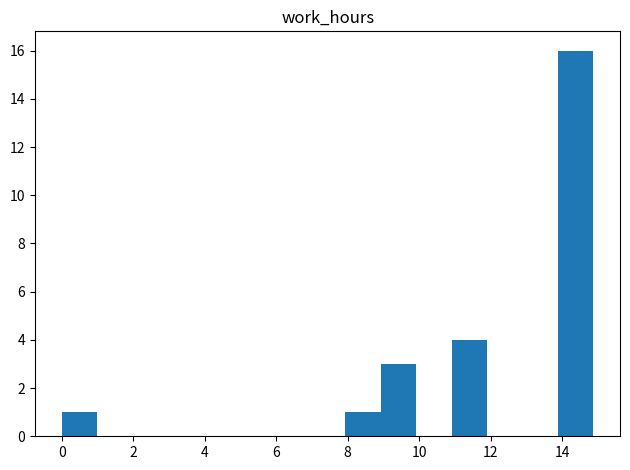

Reading left to right, transcribe this chart: for each bar, give the range it covers on the x-axis and its height. Neither the bar edges nor the heights are printed on the chart, so give them approximately, as read against the axes.

0.0 to 1.0: 1
1.0 to 2.0: 0
2.0 to 3.0: 0
3.0 to 4.0: 0
4.0 to 5.0: 0
5.0 to 6.0: 0
6.0 to 7.0: 0
7.0 to 8.0: 0
8.0 to 9.0: 1
9.0 to 10.0: 3
10.0 to 11.0: 0
11.0 to 12.0: 4
12.0 to 12.8: 0
12.8 to 13.8: 0
13.8 to 14.8: 16